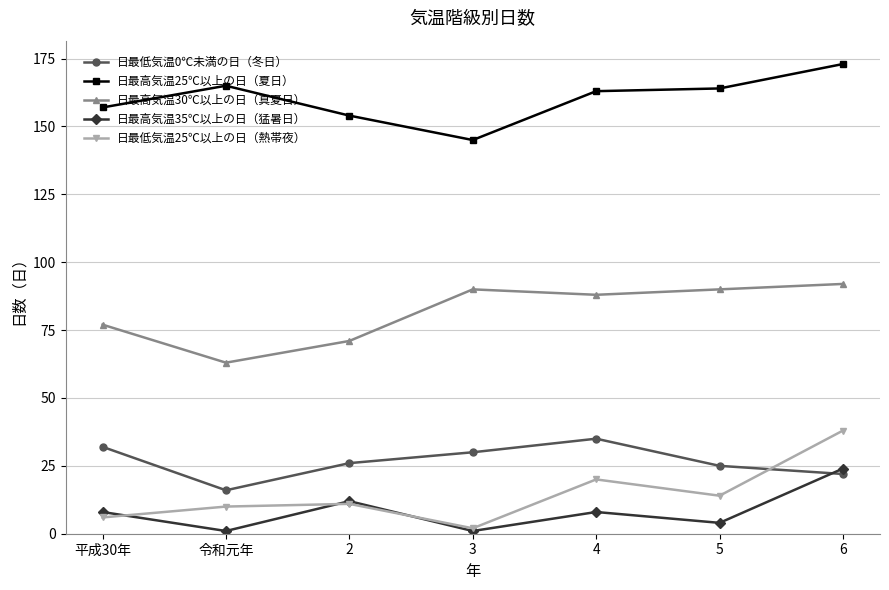

What is the average value of the 日最高気温25℃以上の日（夏日） series?

160